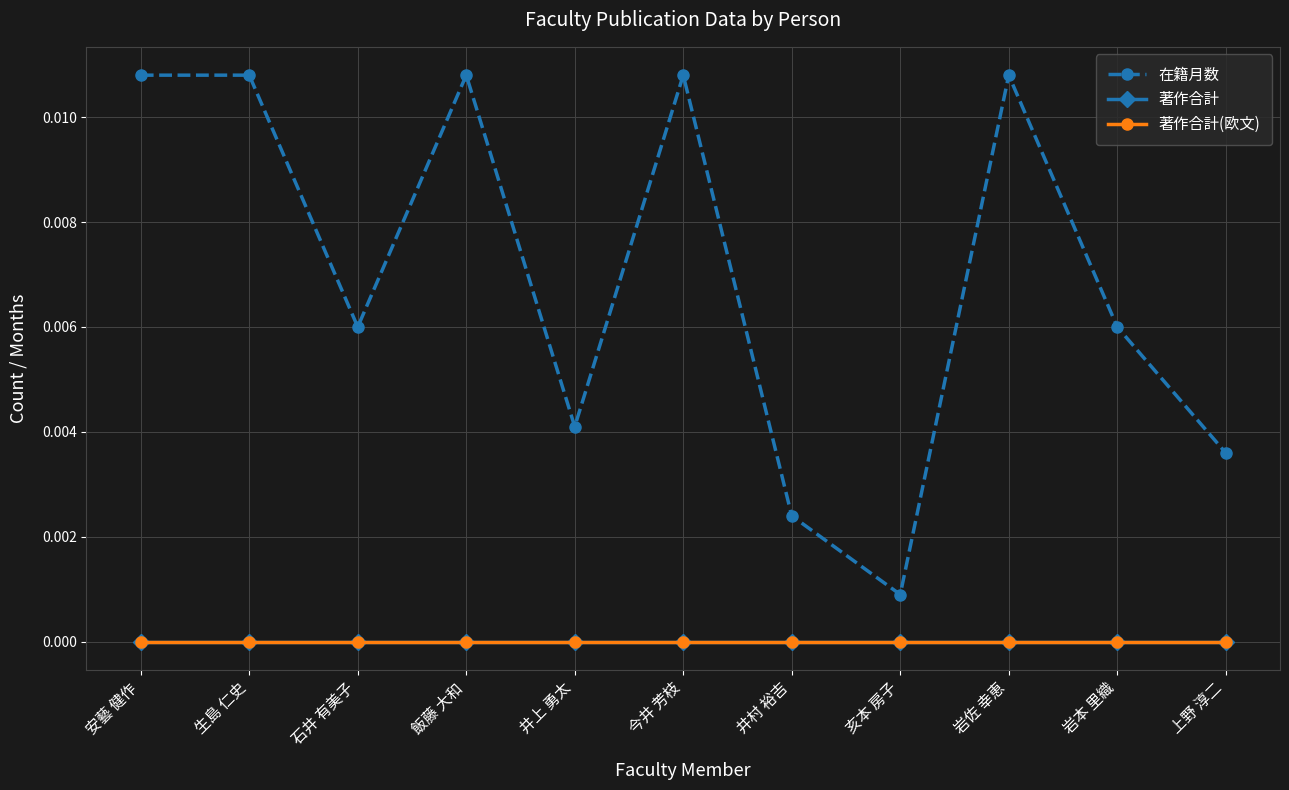

At which category is the sum across all series the highest?

安藝 健作